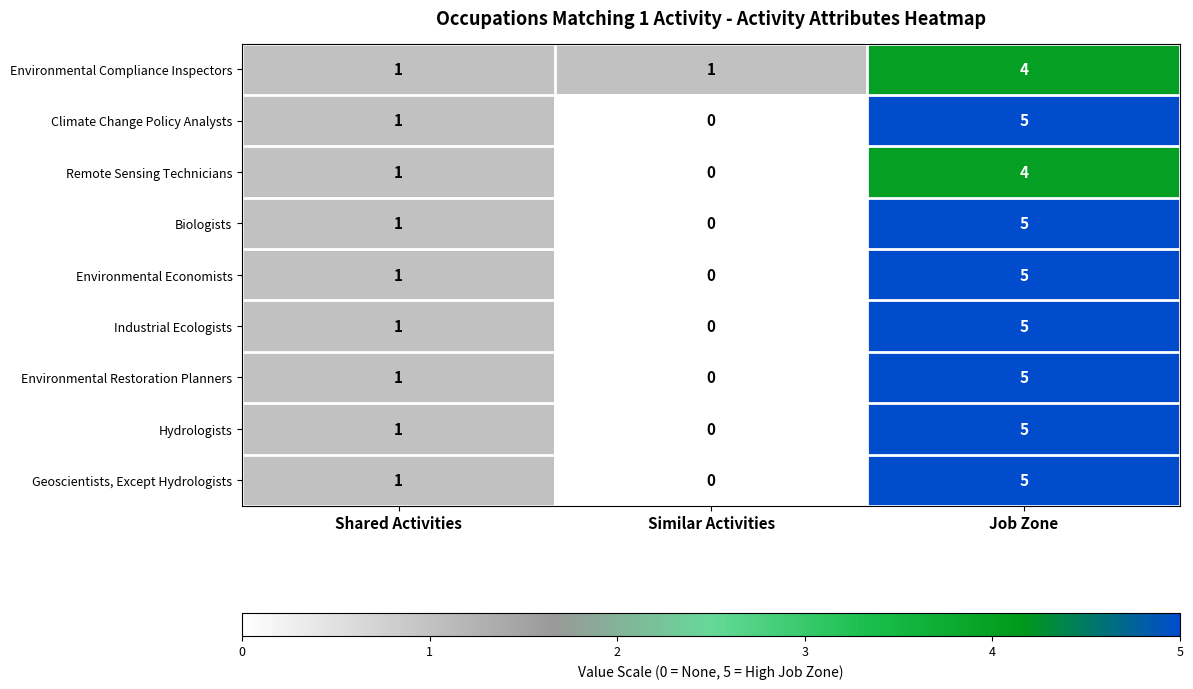

The value of Climate Change Policy Analysts at Similar Activities is 0. True or false?

True